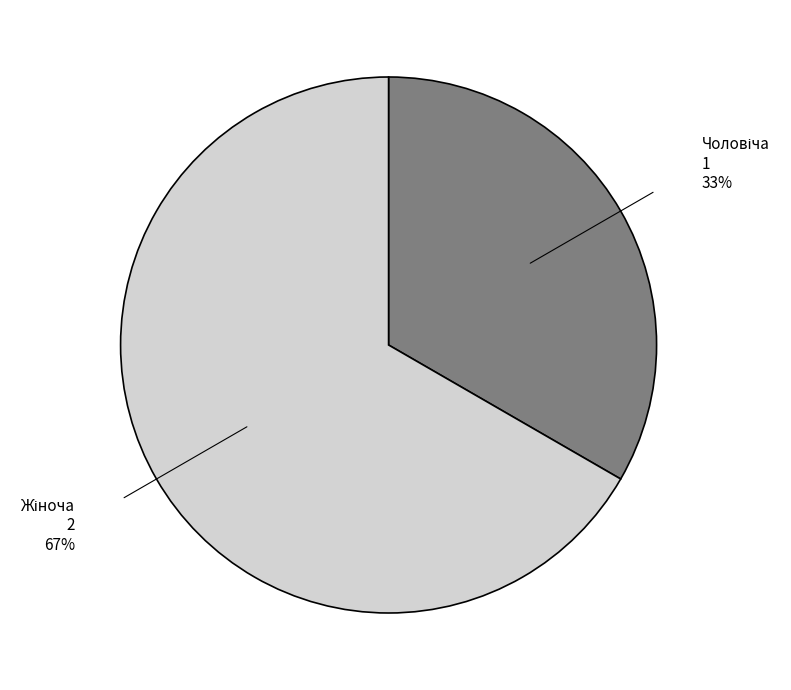

To the nearest percent, what is the average slice percentage?

50%